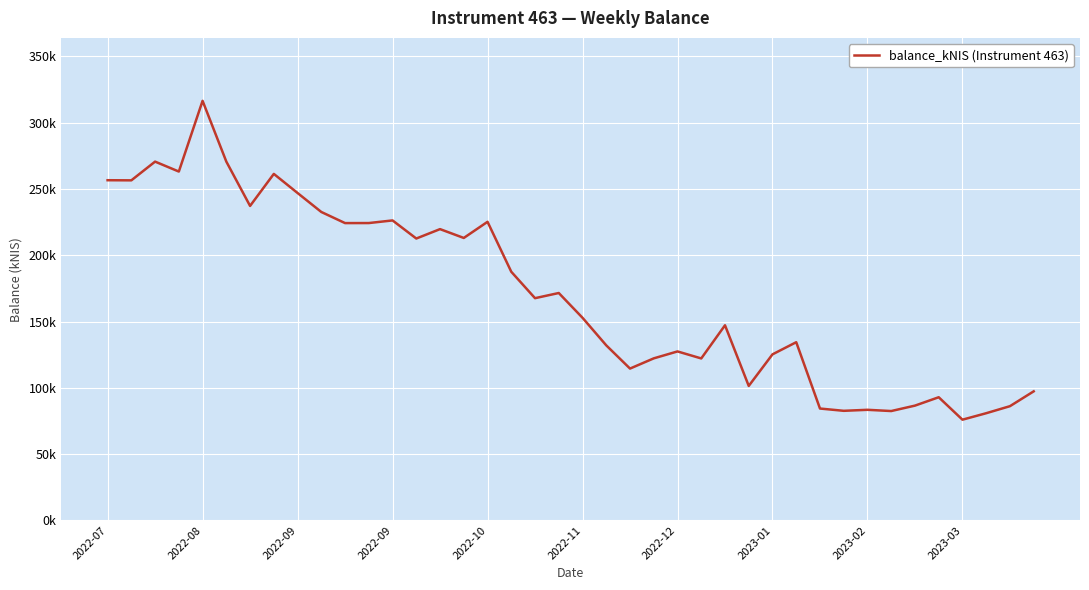

Does the chart display data point markers on the line(s)?

No